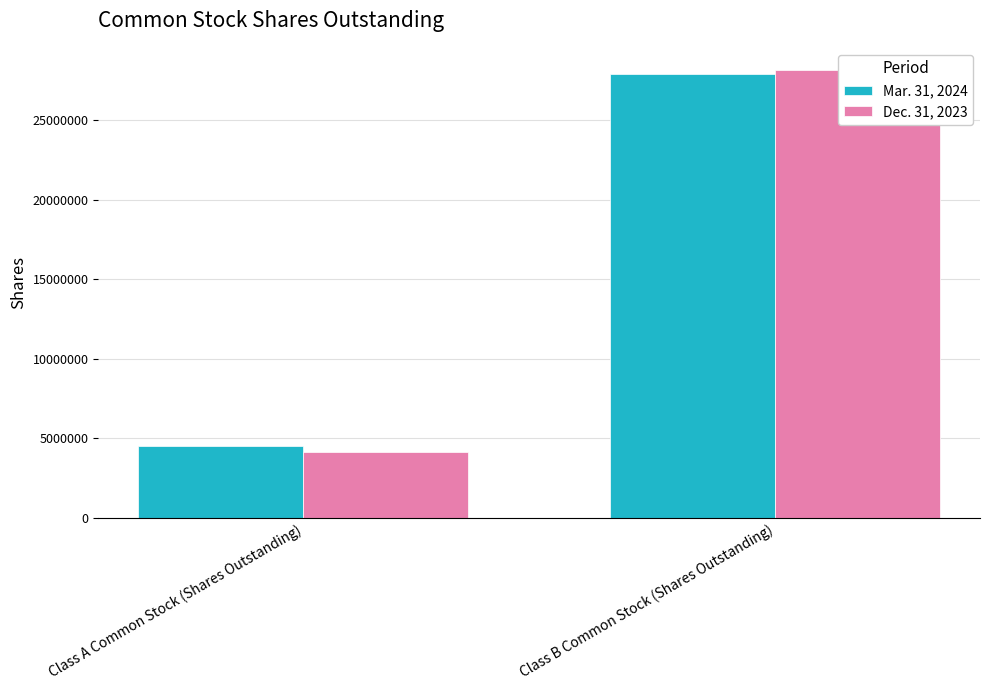

Rank the series by their maximum value, from lowest to highest.

Mar. 31, 2024, Dec. 31, 2023